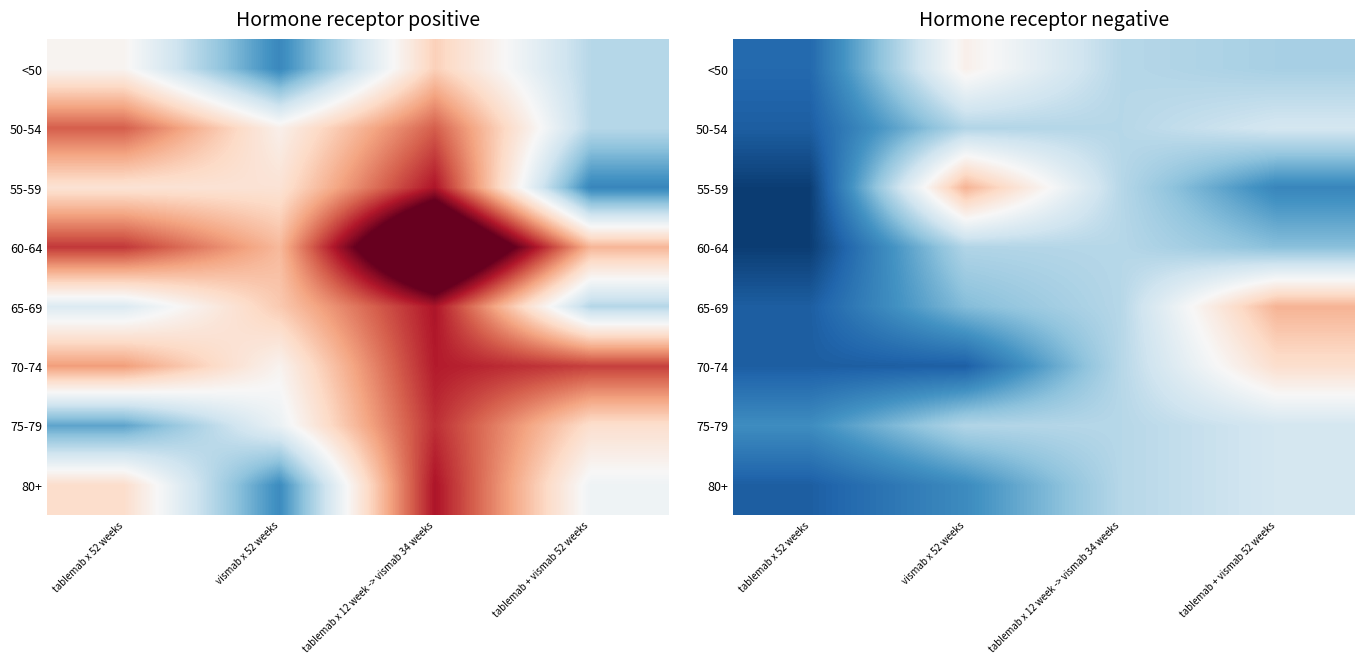

Is it true that 60-64 equals 0.7 at tablemab x 12 week -> vismab 34 weeks?

False